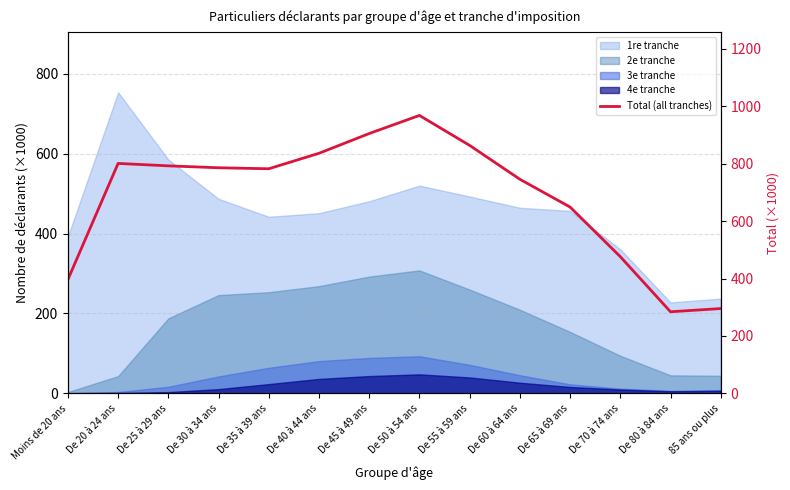

Where is the data nearest to the value 626?

De 65 à 69 ans